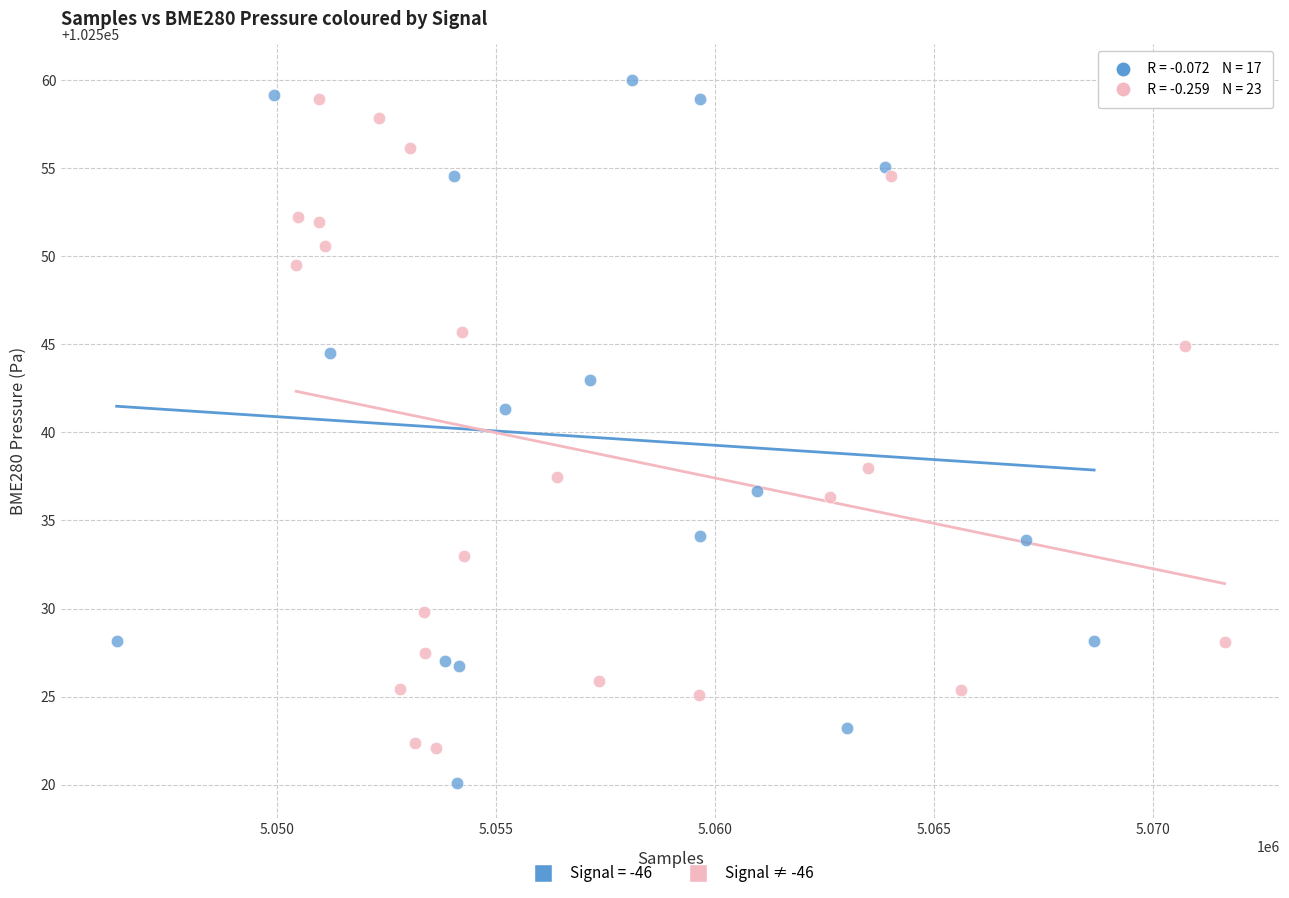

Which series contains the lowest Y value?

Signal = -46